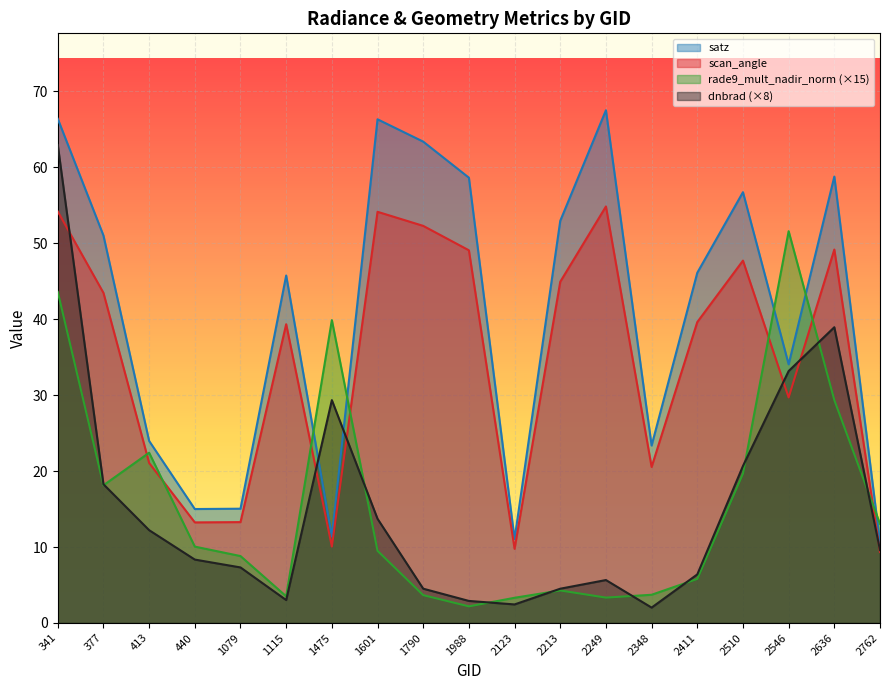

What is the approximate value of rade9_mult_nadir_norm at 2510?

19.7